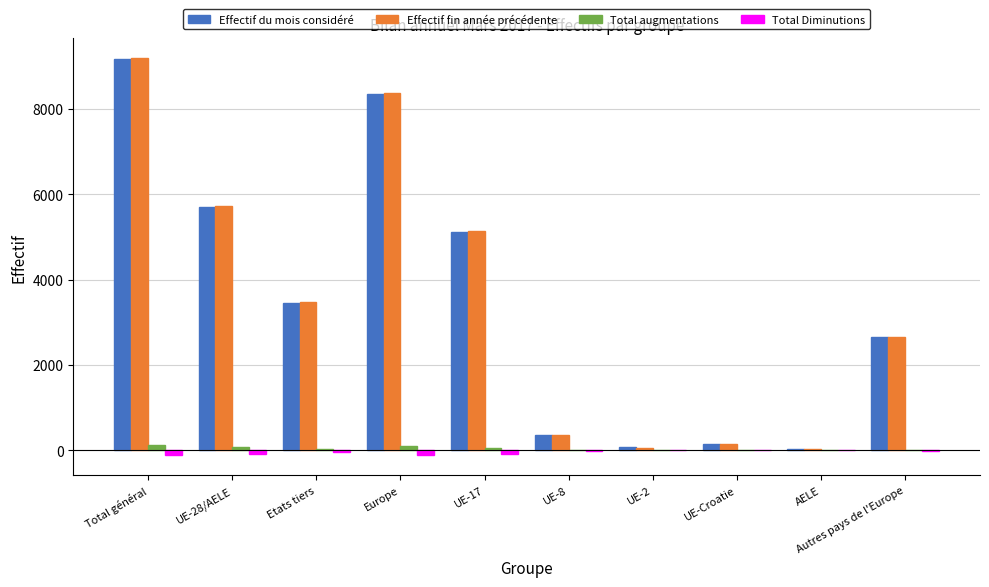

Does the chart contain stacked bars?

No